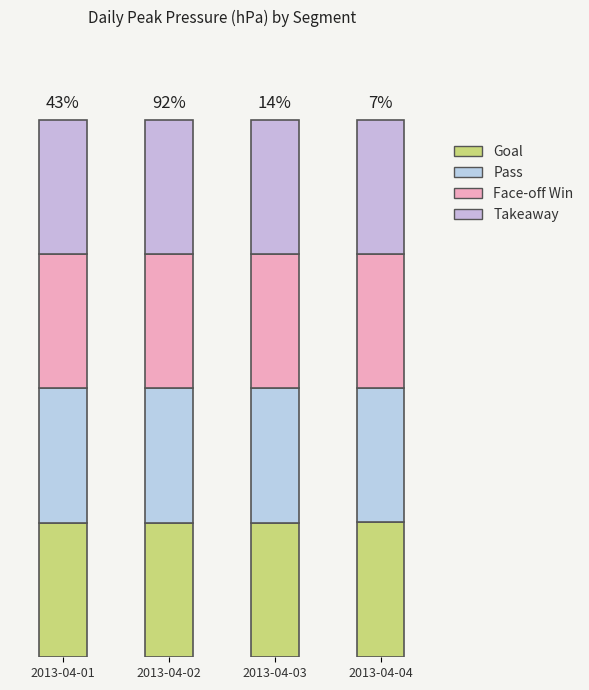

Does the chart contain any negative values?

No